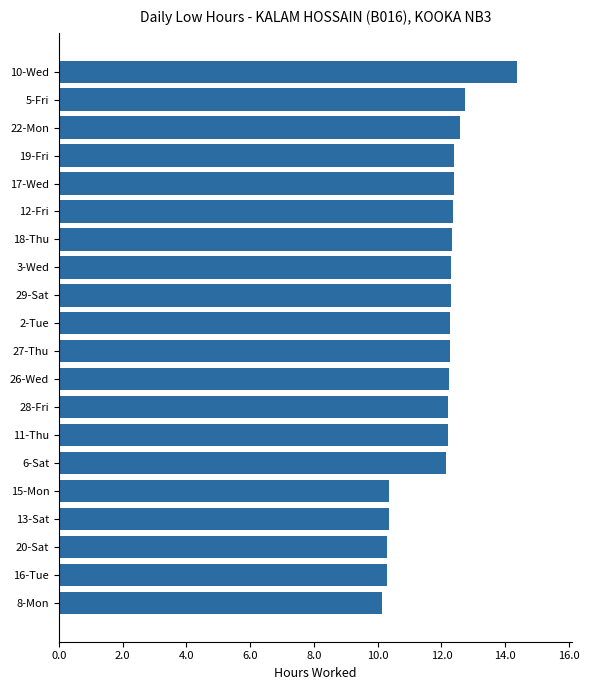

What value does the data have at 17-Wed?

12.4